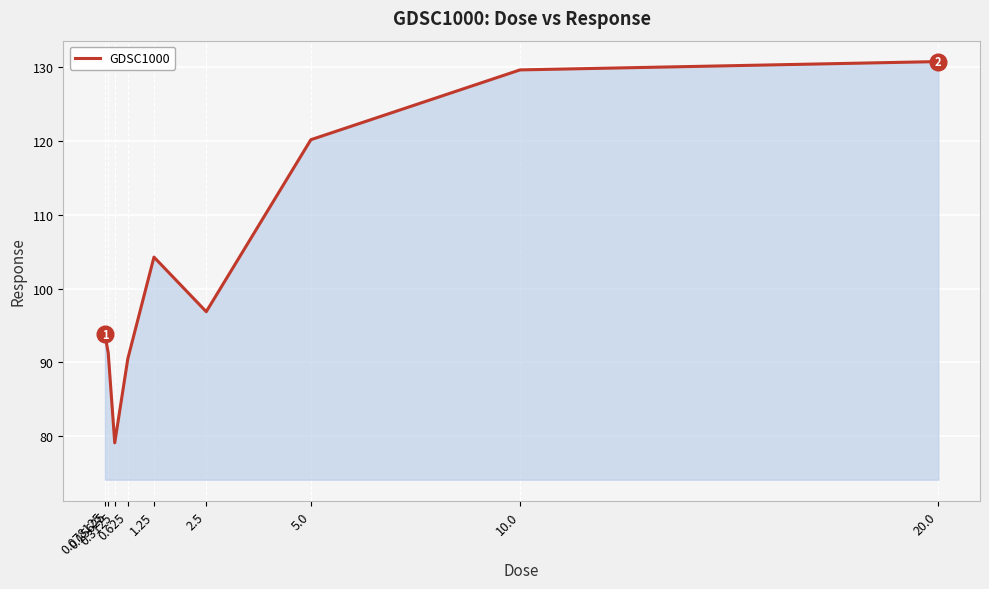

At which label is the value closest to 104?

1.25